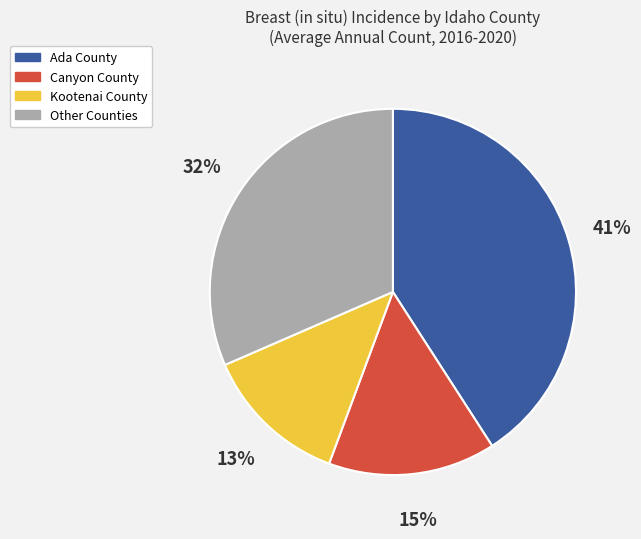

True or false: Ada County accounts for 41% of the total.

True